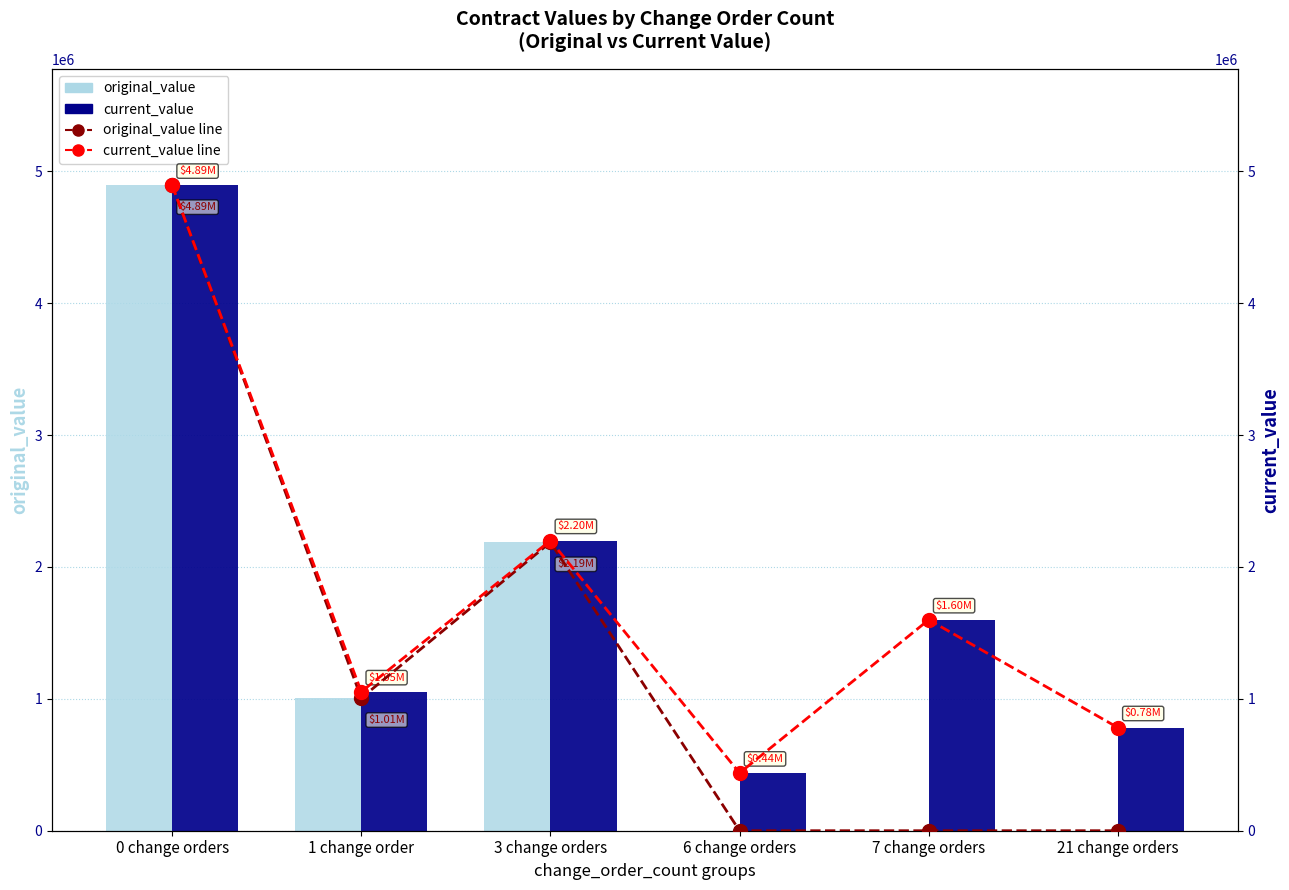

Which series changed the most between 3 change orders and 21 change orders?

original_value